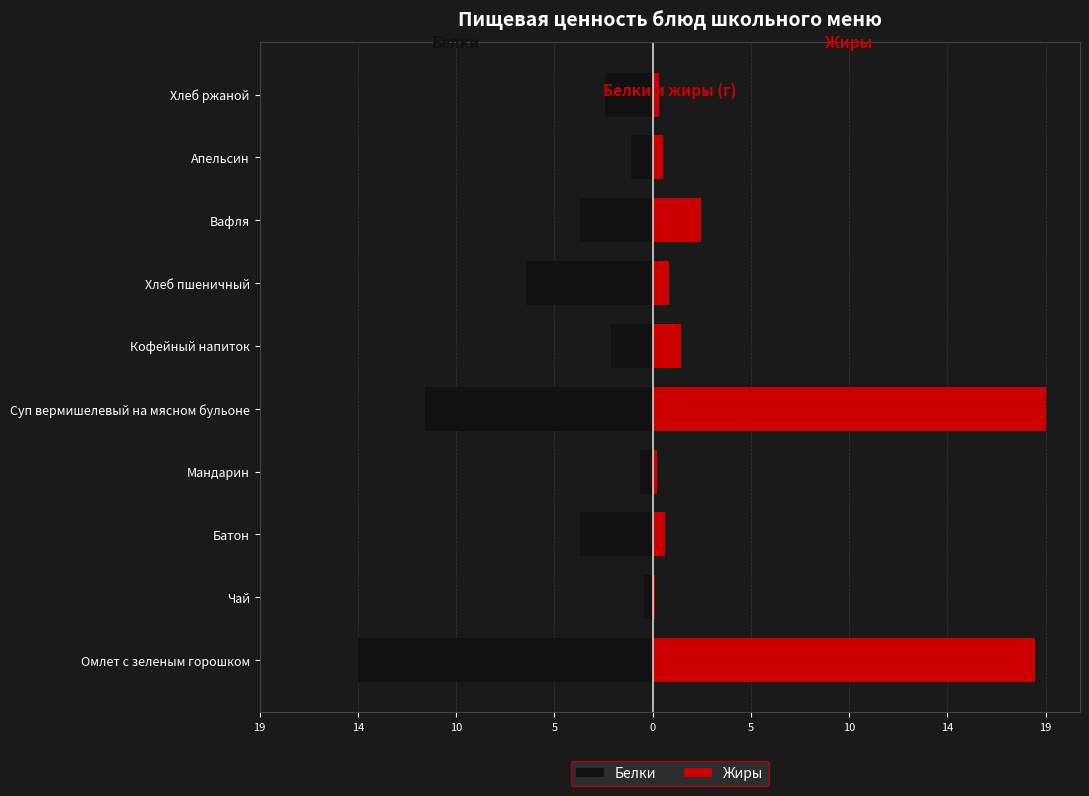

How many bars are there in each group?

2